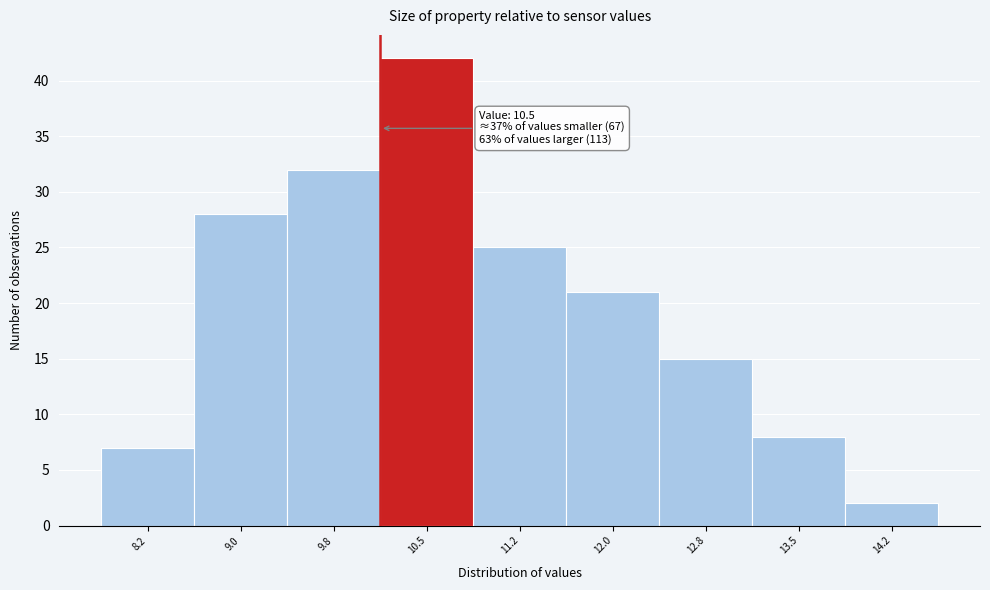

Reading left to right, what are all the values shown in this chart?

8.2=7	9.0=28	9.8=32	10.5=42	11.2=25	12.0=21	12.8=15	13.5=8	14.2=2